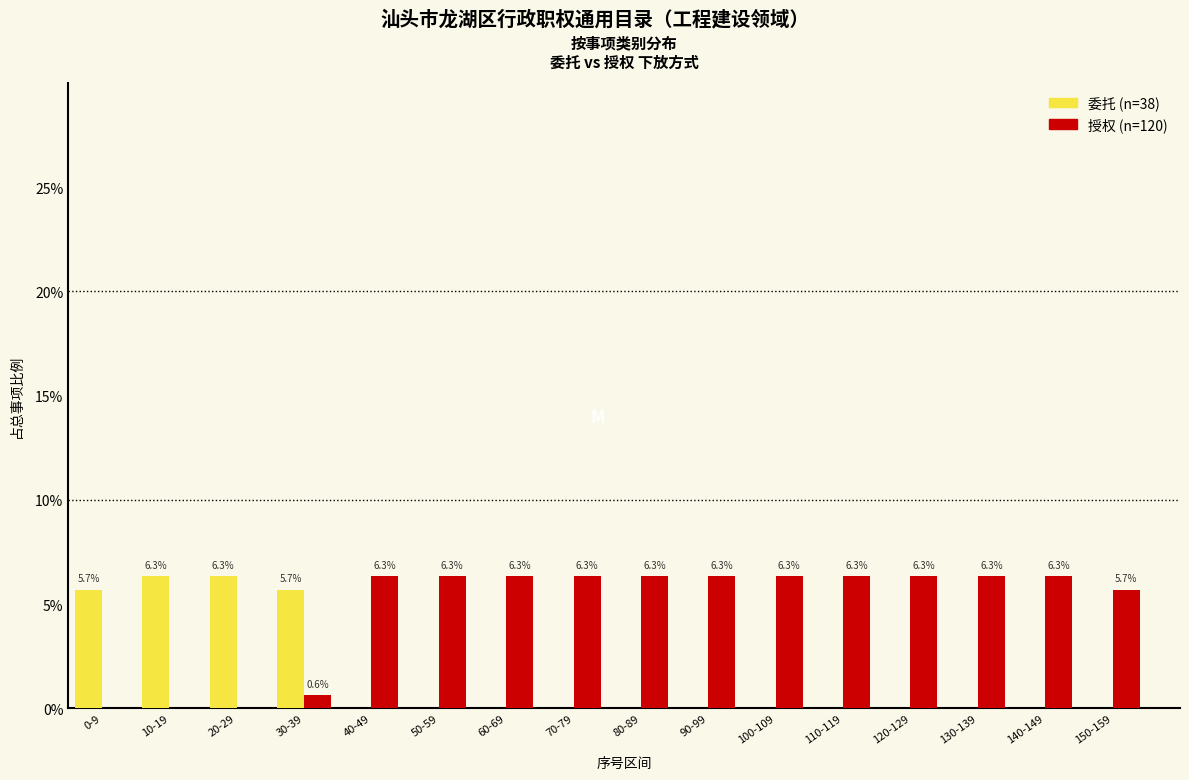

Reading left to right, transcribe all the data shown in this chart.

委托: 0-9=5.7	10-19=6.3	20-29=6.3	30-39=5.7	40-49=0.0	50-59=0.0	60-69=0.0	70-79=0.0	80-89=0.0	90-99=0.0	100-109=0.0	110-119=0.0	120-129=0.0	130-139=0.0	140-149=0.0	150-159=0.0
授权: 0-9=0.0	10-19=0.0	20-29=0.0	30-39=0.6	40-49=6.3	50-59=6.3	60-69=6.3	70-79=6.3	80-89=6.3	90-99=6.3	100-109=6.3	110-119=6.3	120-129=6.3	130-139=6.3	140-149=6.3	150-159=5.7